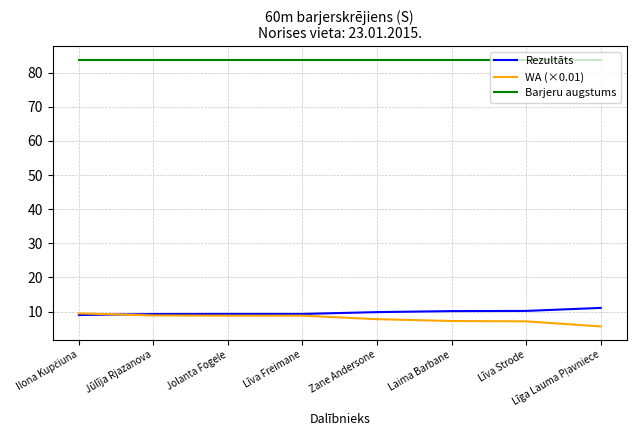

What is the spread (max minus min) of values at Jūlīja Rjazanova?

74.9